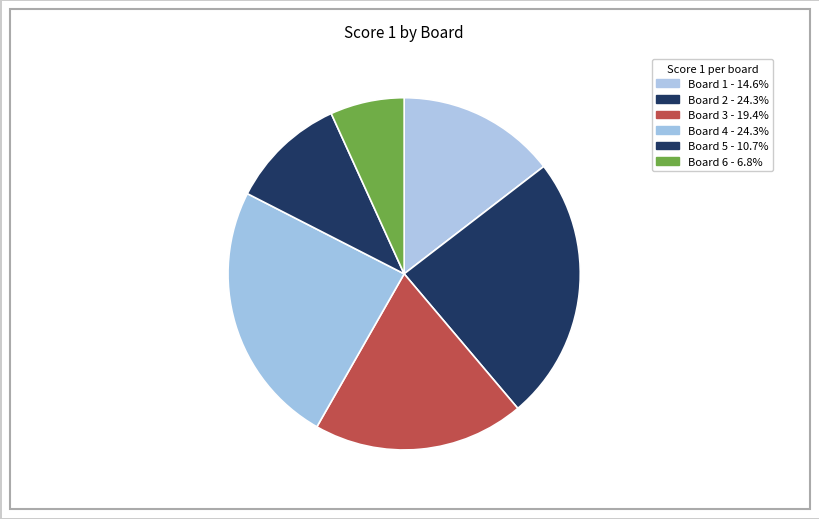

True or false: Board 3 accounts for 19% of the total.

True